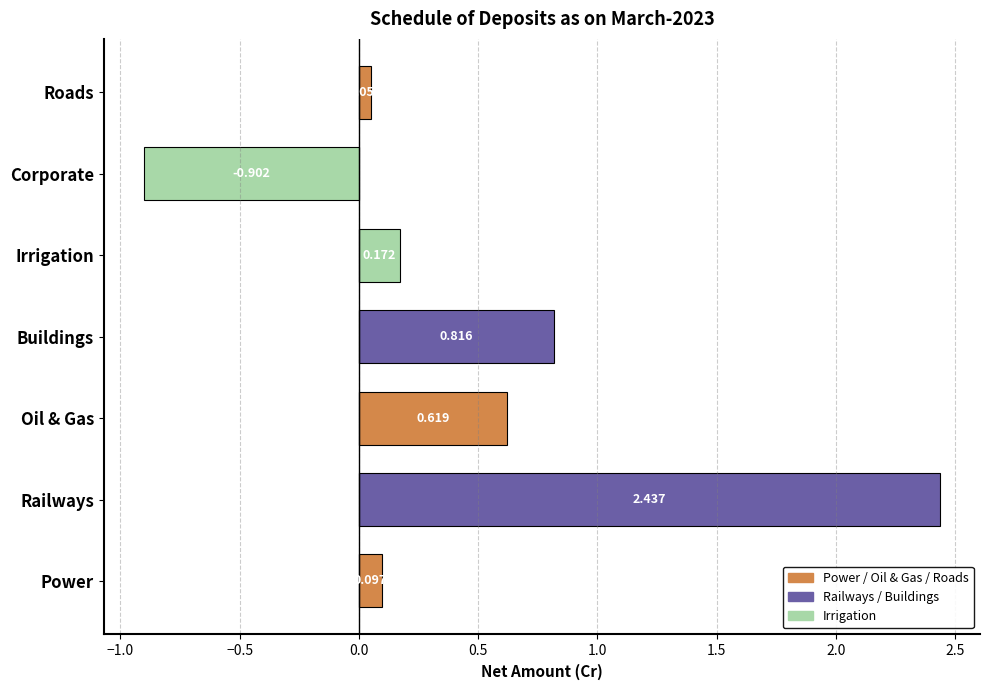

Is the value of Negative Net Amount at Corporate greater than the value of Positive Net Amount at Oil & Gas?

No